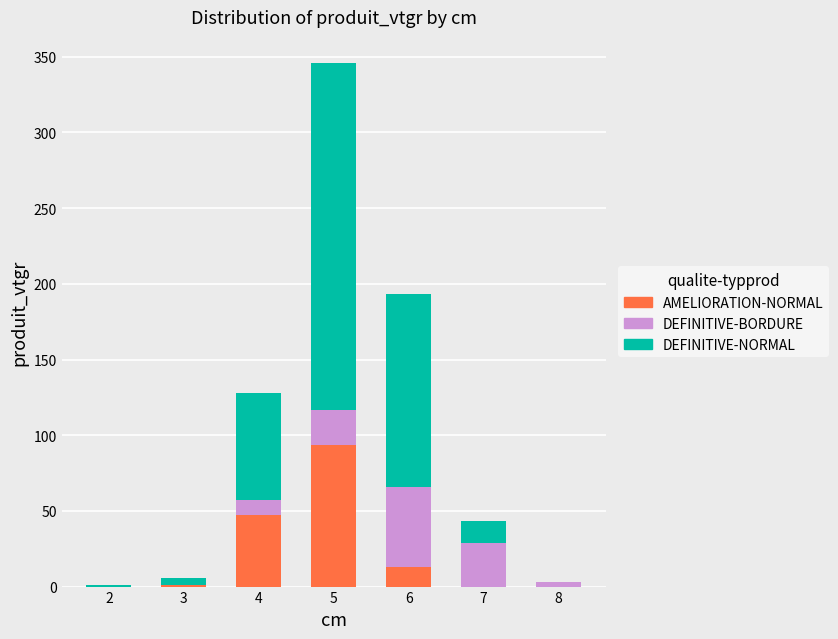

True or false: AMELIORATION-NORMAL has a value of 93.3 at 5.

True